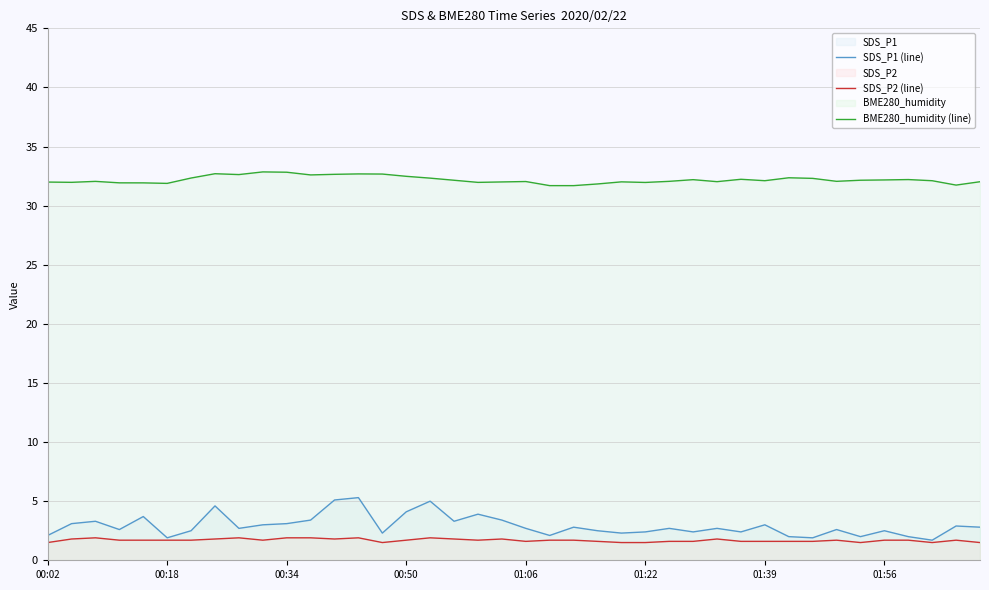

How many interior local valleys does the SDS_P2 (line) series have?

7